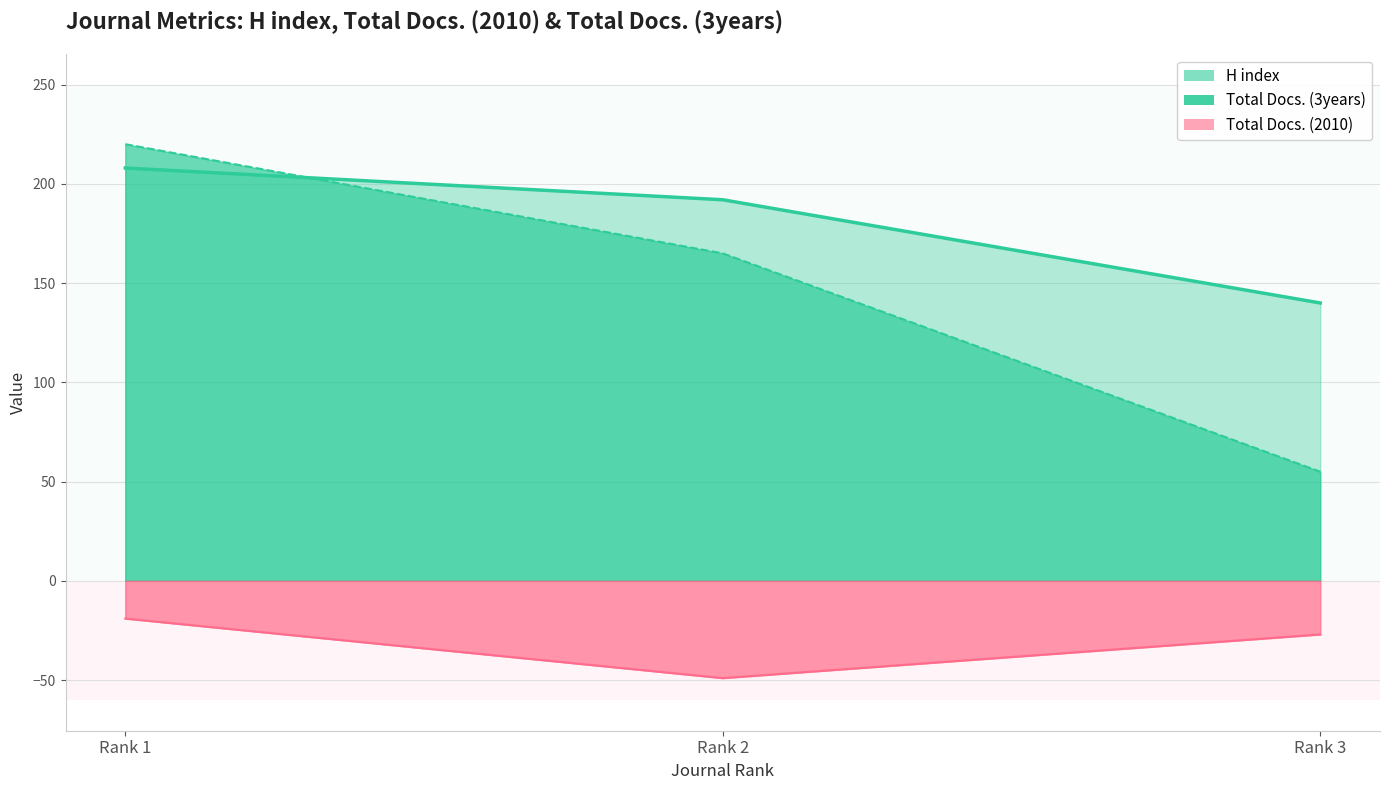

At which label does Total Docs. (2010) first exceed -27?

Rank 1